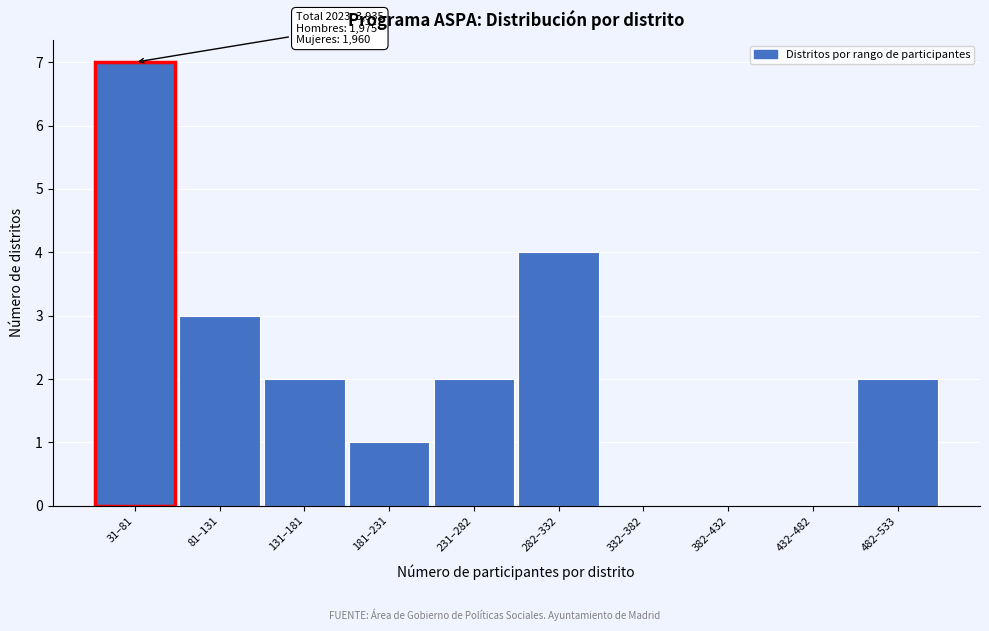

Reading left to right, extract all data points from this chart.

31–81=7	81–131=3	131–181=2	181–231=1	231–282=2	282–332=4	332–382=0	382–432=0	432–482=0	482–533=2